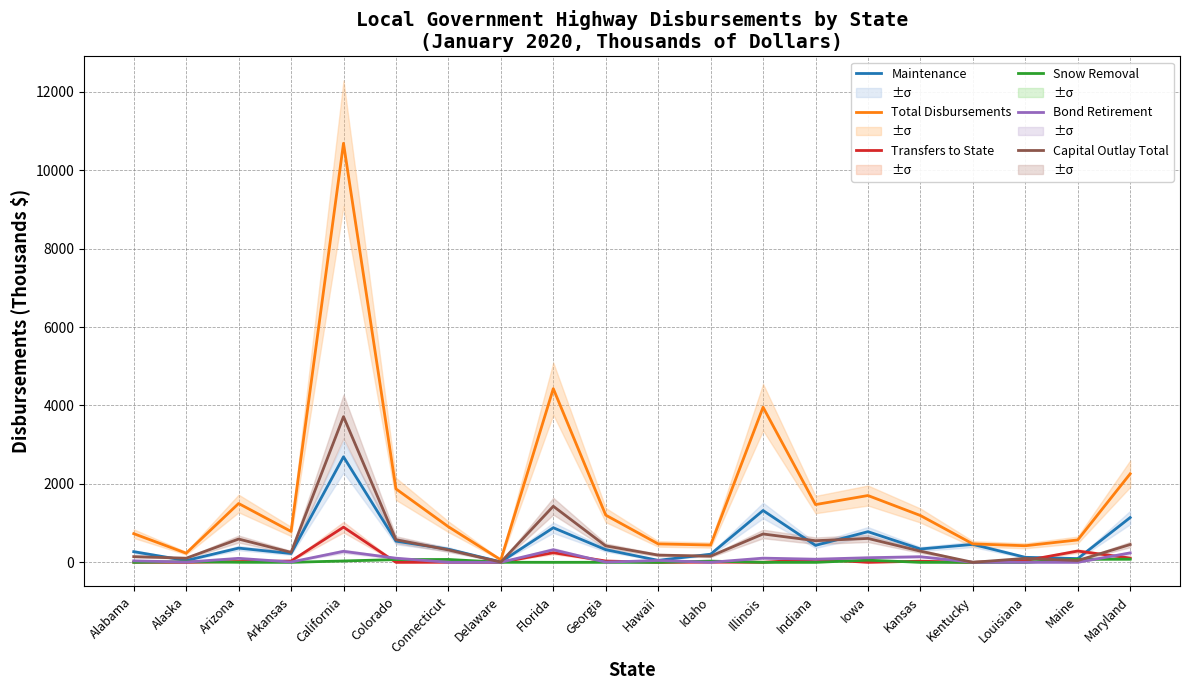

True or false: Transfers to State and Capital Outlay Total cross at least once.

True